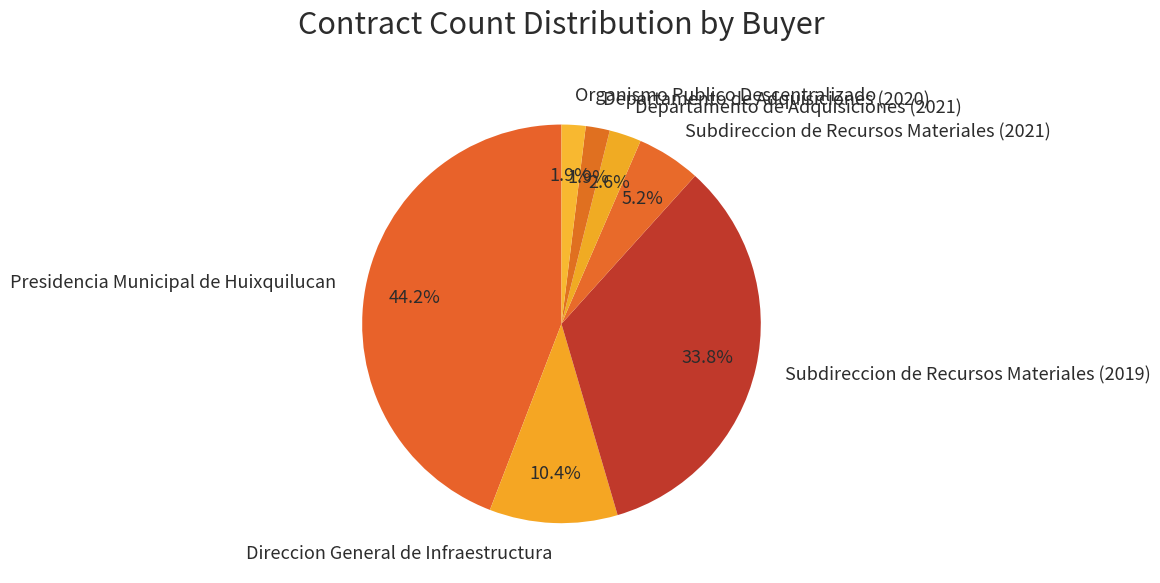

What is the largest slice in the pie chart?

Presidencia Municipal de Huixquilucan